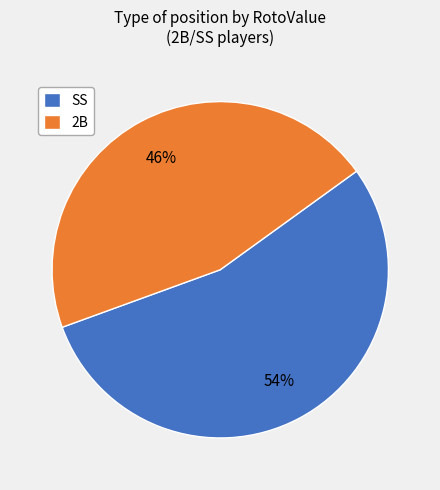

To the nearest percent, what percentage of the pie is 2B?

46%